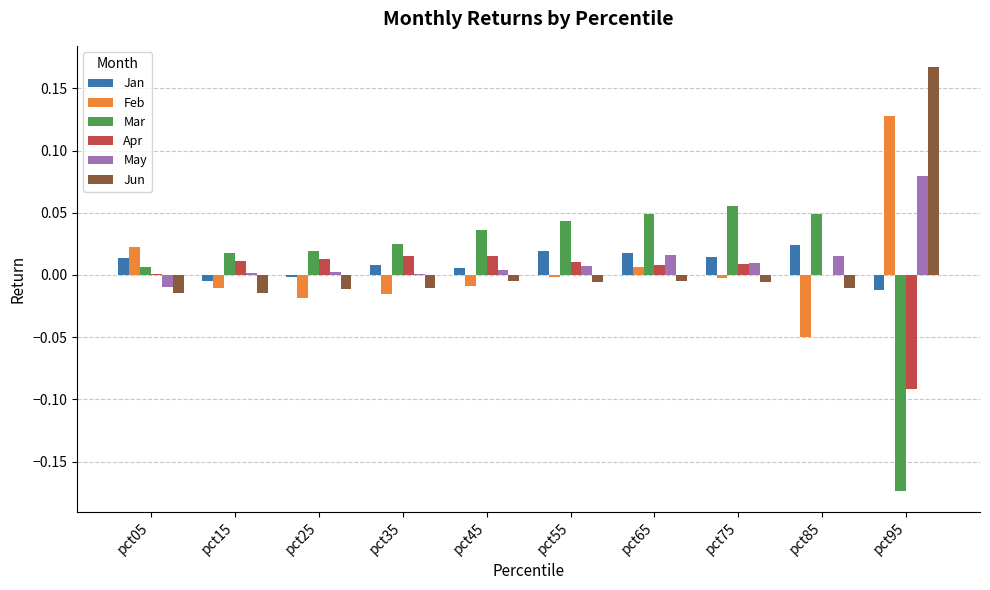

Which category has the highest value across all series?

pct95